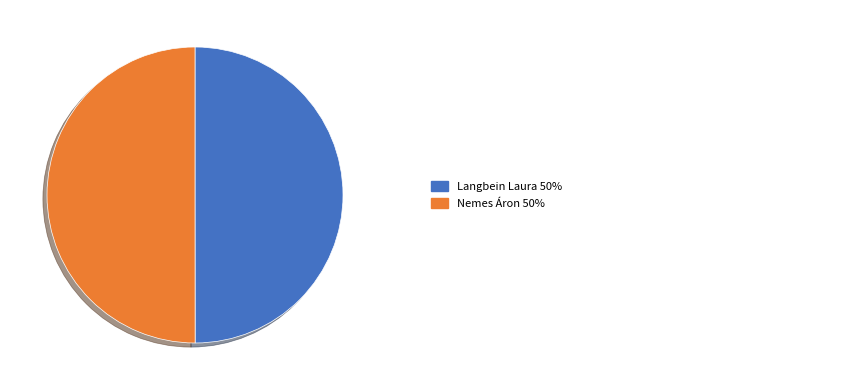

Which slice is the largest?

Nemes Áron